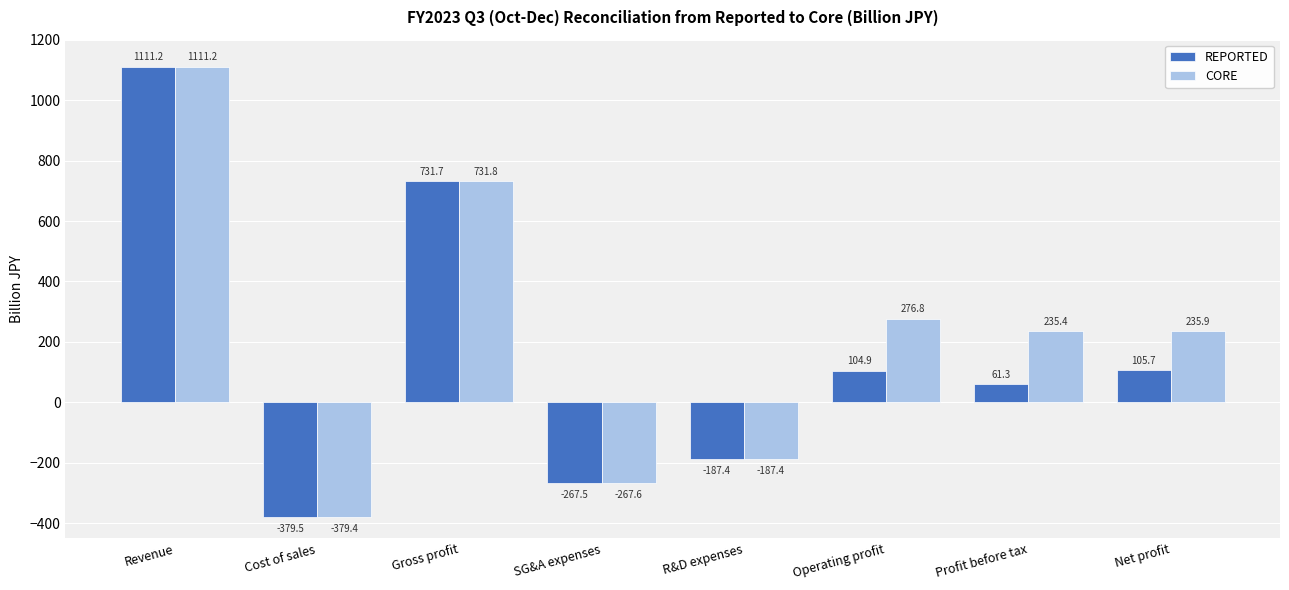

Which series has the largest total across all categories?

CORE